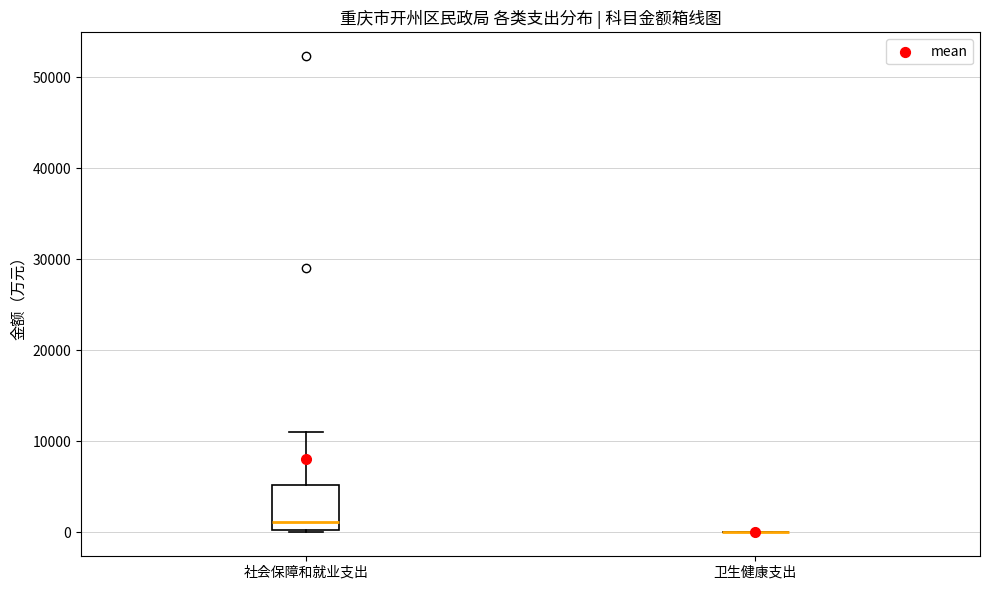

Comparing the boxes themselves (not the whiskers), which one is the tallest?

社会保障和就业支出